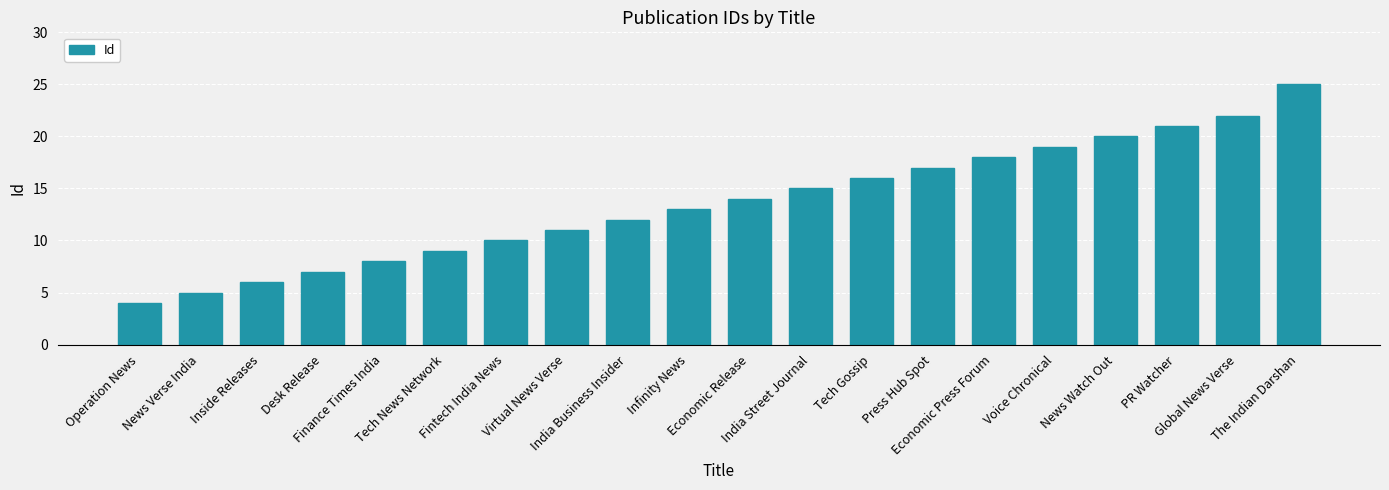

The chart shows a value of 17 at Press Hub Spot. True or false?

True